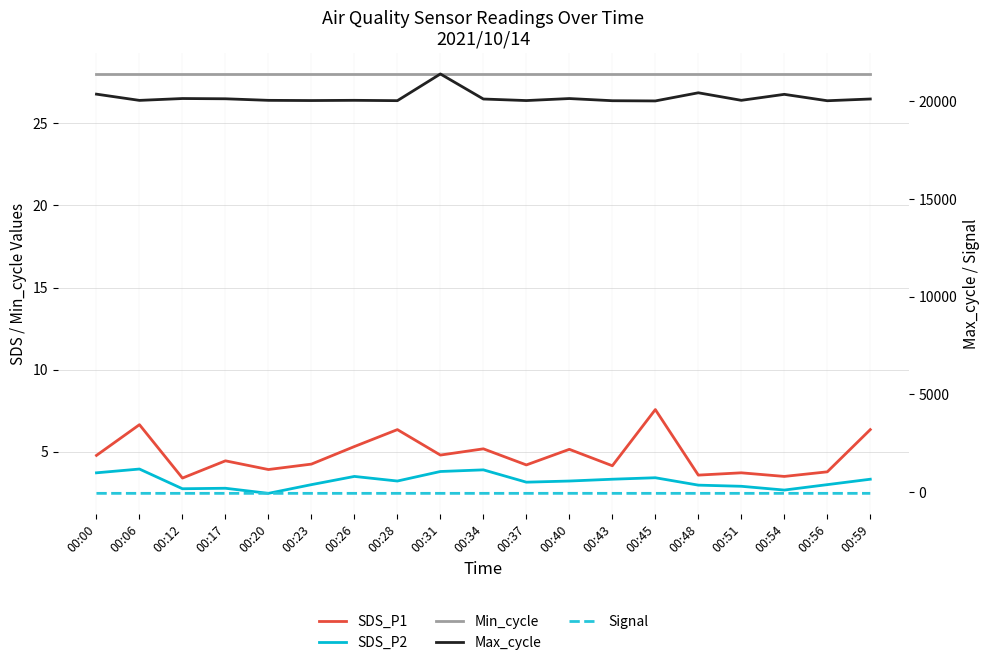

True or false: Signal and Min_cycle cross at least once.

False